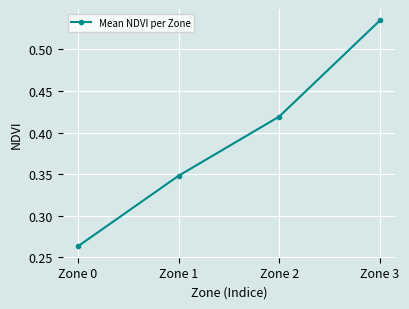

At which category does the chart reach its peak across all series?

Zone 3